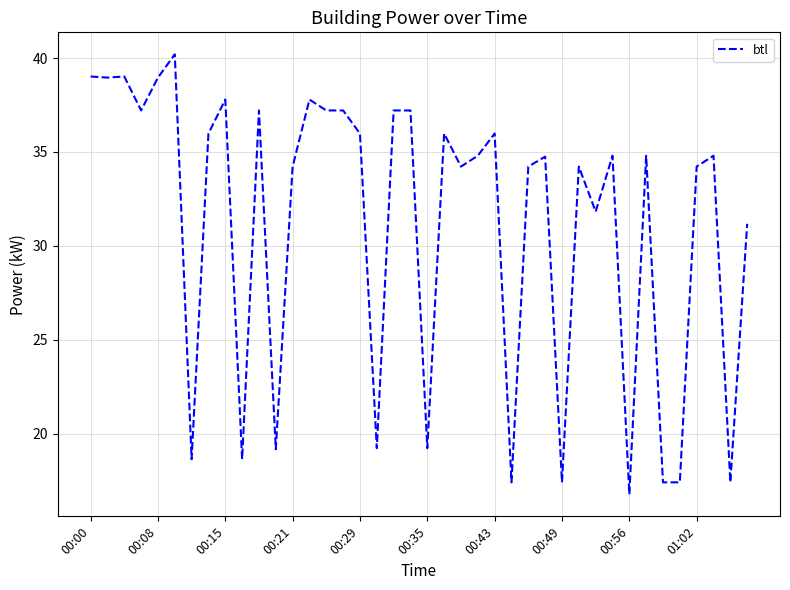

Reading right to left, extract all data points from this chart.

31.2	17.4	34.8	34.2	17.4	17.4	34.8	16.8	34.8	31.8	34.2	17.4	34.8	34.2	17.4	36.0	34.8	34.2	36.0	19.2	37.2	37.2	19.2	36.0	37.2	37.2	37.8	34.2	19.2	37.2	18.6	37.8	36.0	18.6	40.2	39.0	37.2	39.0	39.0	39.0